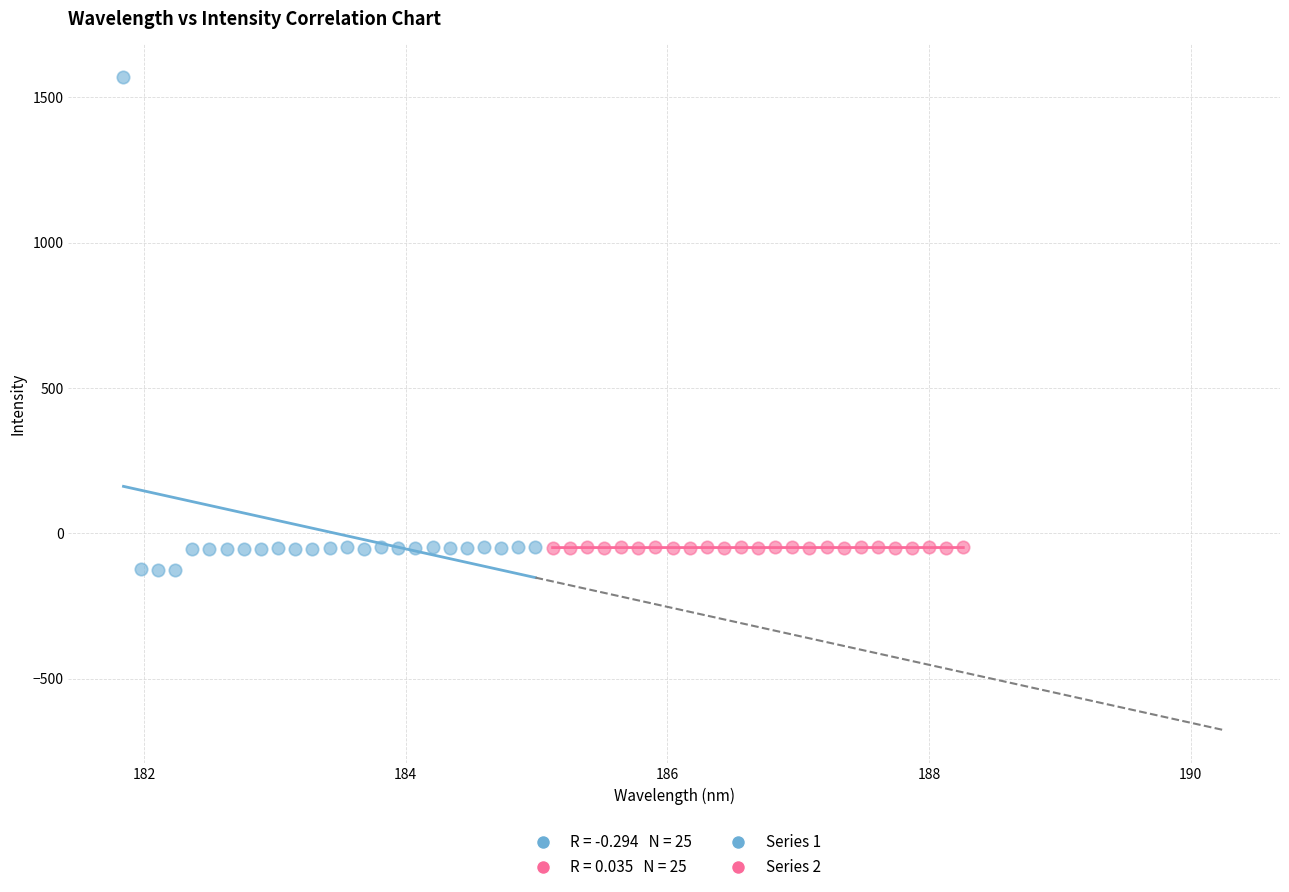

Which series has the largest Y range (max minus min)?

Series 1